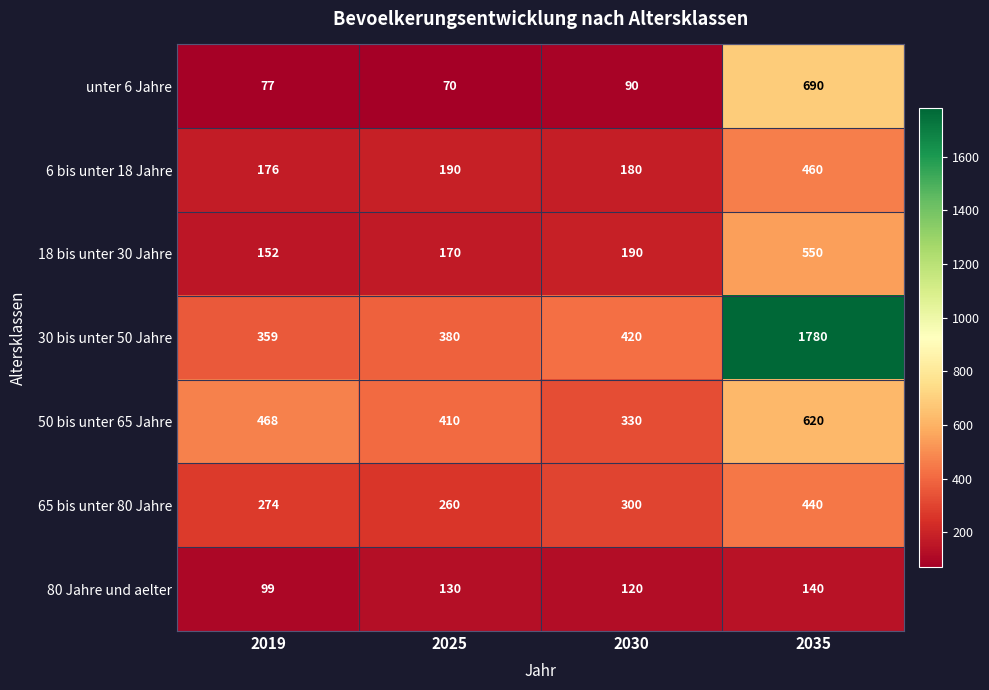

Rank the series at 2035 from highest to lowest value.

30 bis unter 50 Jahre, unter 6 Jahre, 50 bis unter 65 Jahre, 18 bis unter 30 Jahre, 6 bis unter 18 Jahre, 65 bis unter 80 Jahre, 80 Jahre und aelter